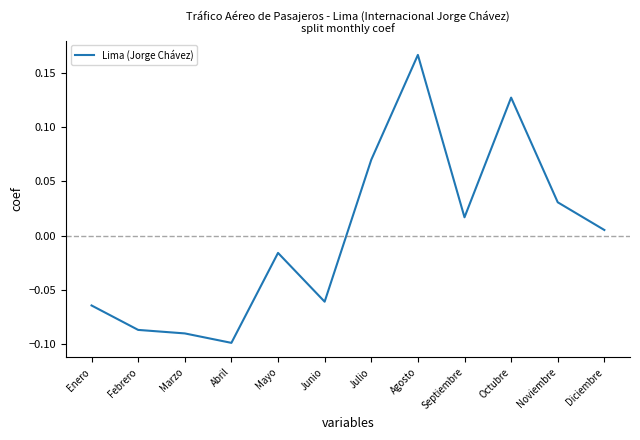

What is the difference between the maximum and minimum values?

0.3